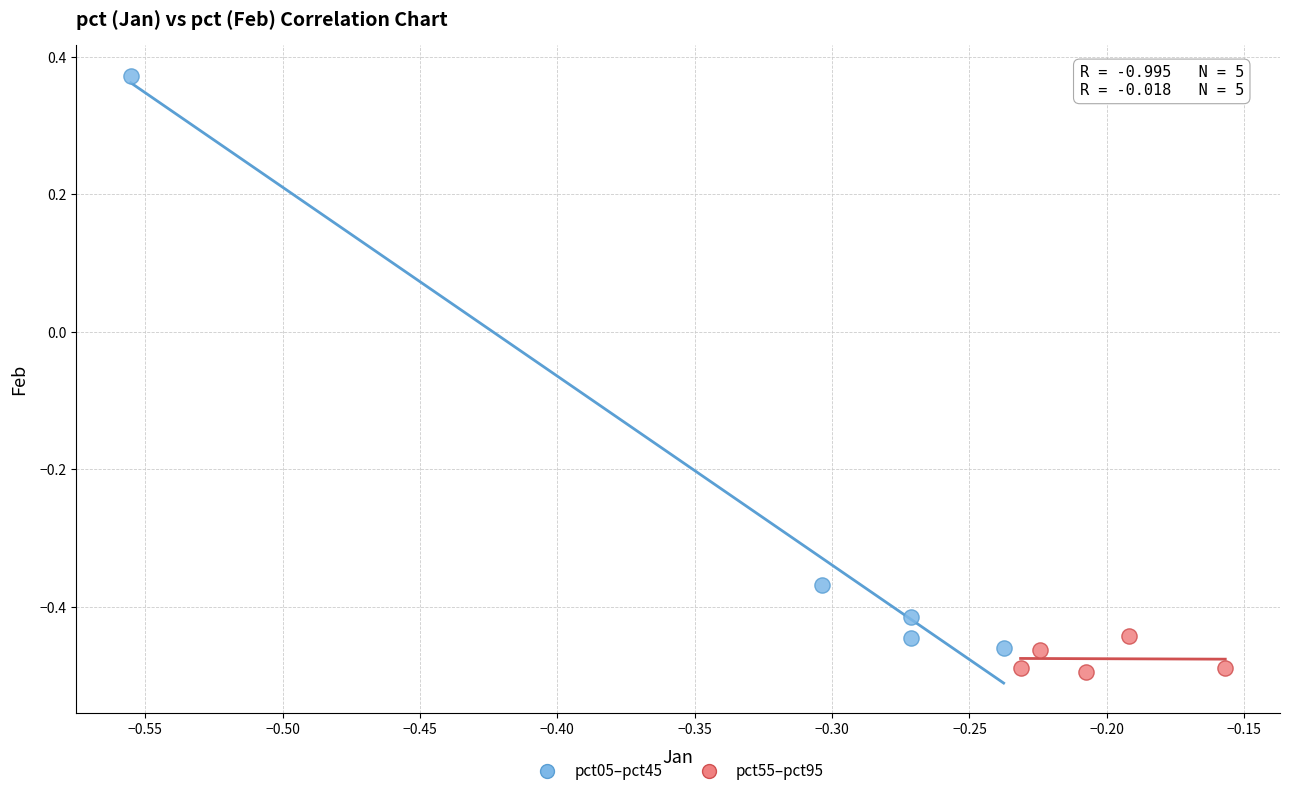

Which series has the largest Y range (max minus min)?

pct05–pct45